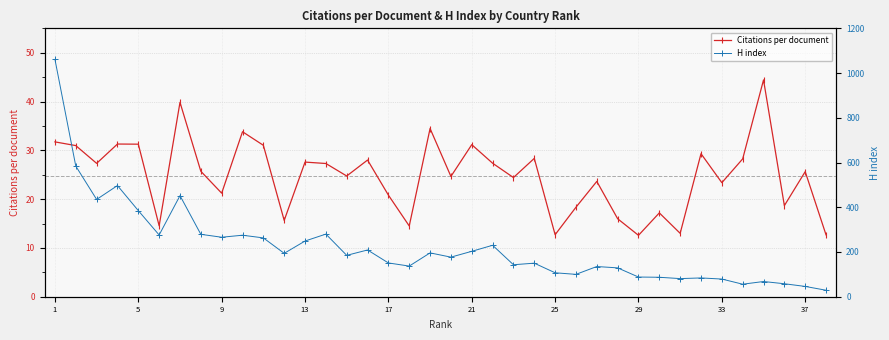

How many interior local valleys does the Citations per document series have?

13